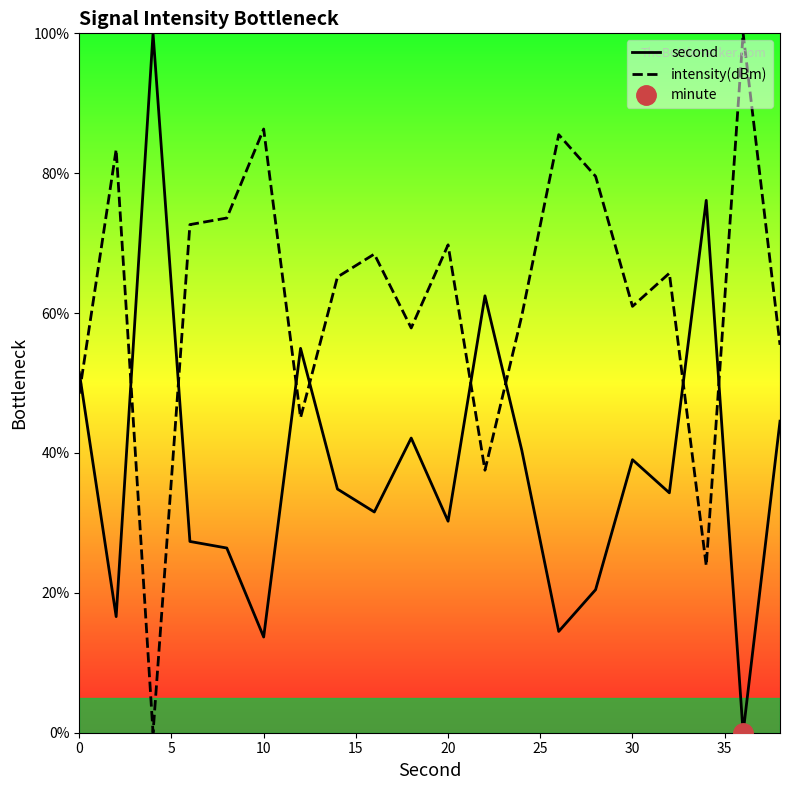

In intensity(dBm), how many points are lower than both neighbors (excluding endpoints)?

6